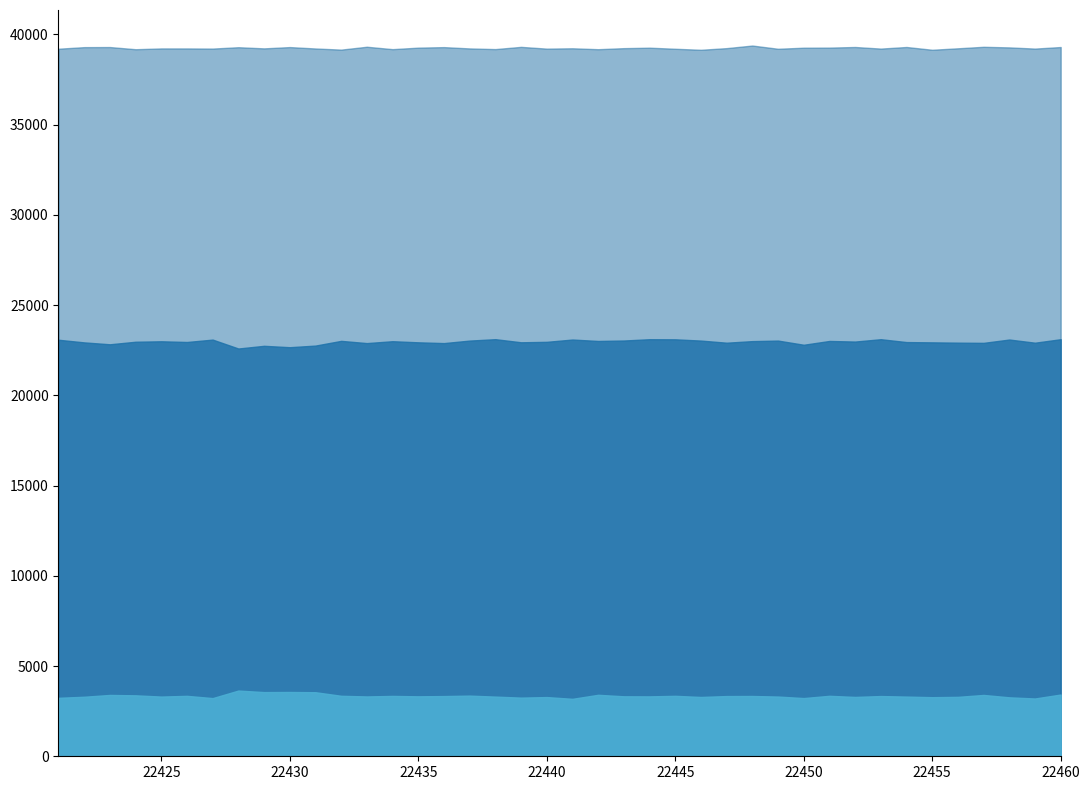

What value does the data have at 22453?

23113